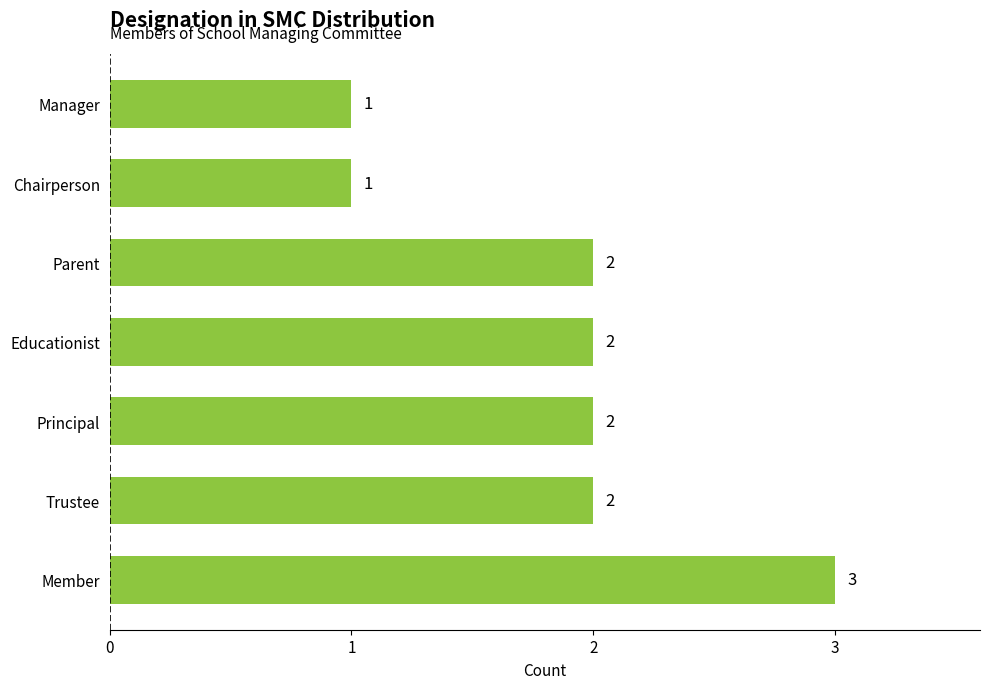

What is the greatest value displayed?

3